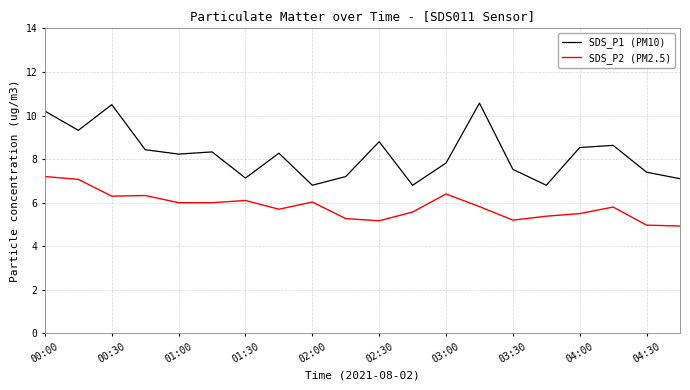

True or false: SDS_P1 (PM10) and SDS_P2 (PM2.5) cross at least once.

False